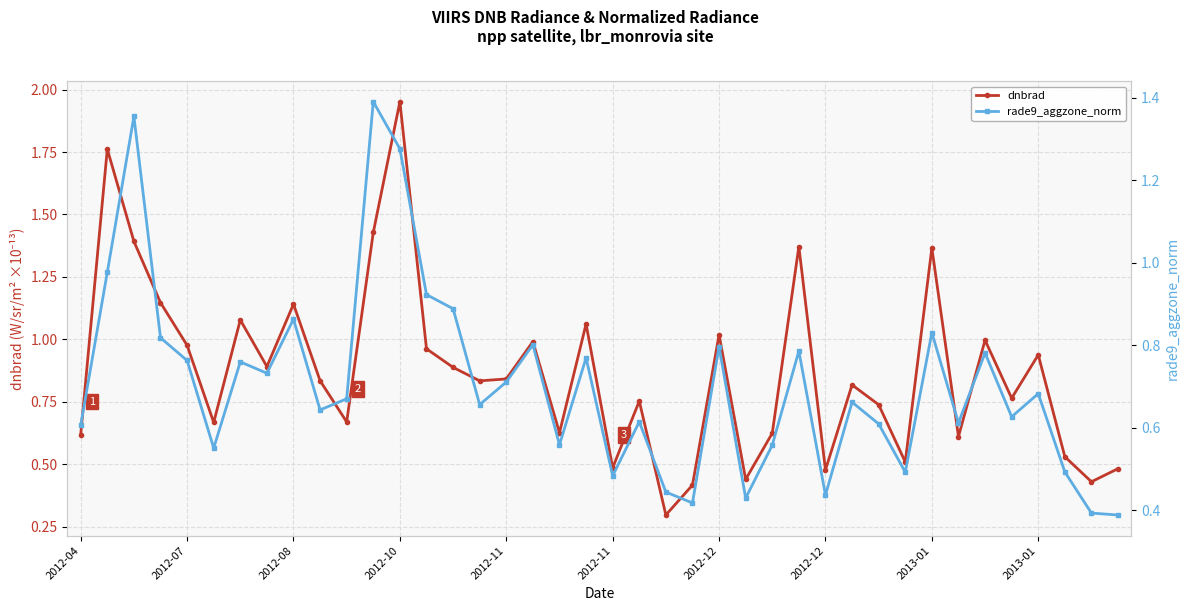

At how many categories does at least one series exceed 1?

11